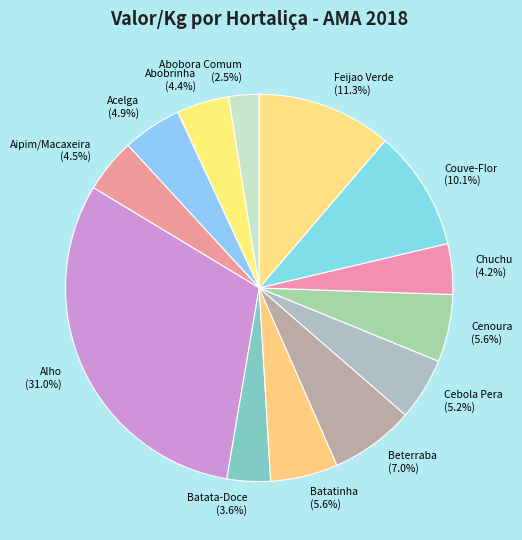

The Cebola Pera slice represents 13% of the pie. True or false?

False